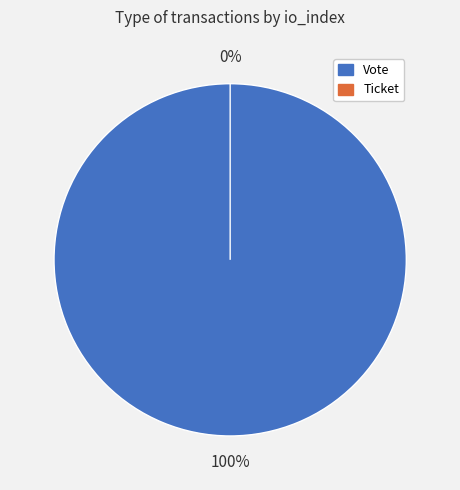

To the nearest percent, what is the difference between the Vote and Ticket slice percentages?

100%